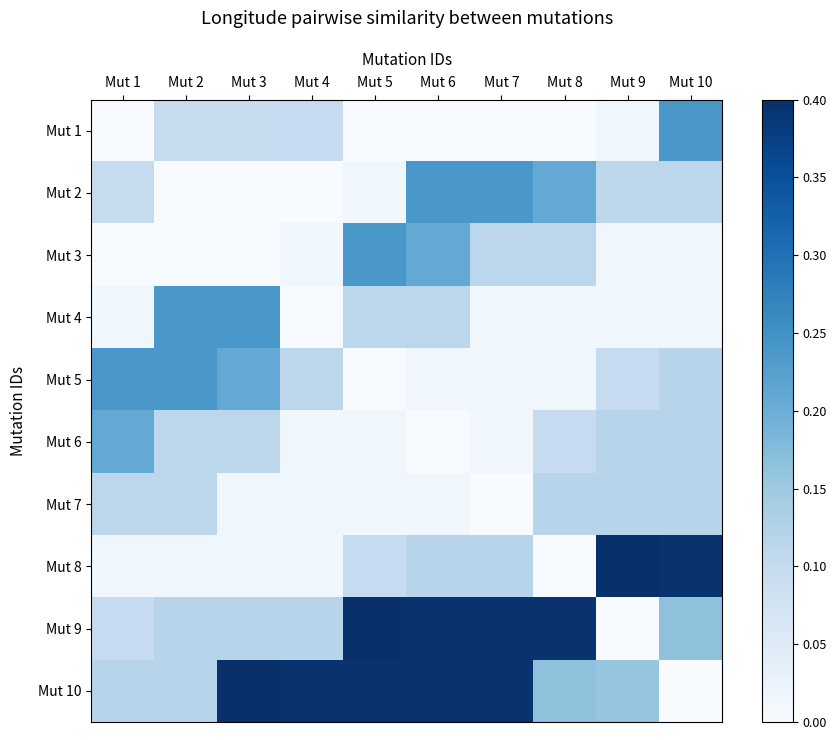

Rank the series by their maximum value, from highest to lowest.

Mut 8, Mut 9, Mut 10, Mut 1, Mut 2, Mut 3, Mut 4, Mut 5, Mut 6, Mut 7